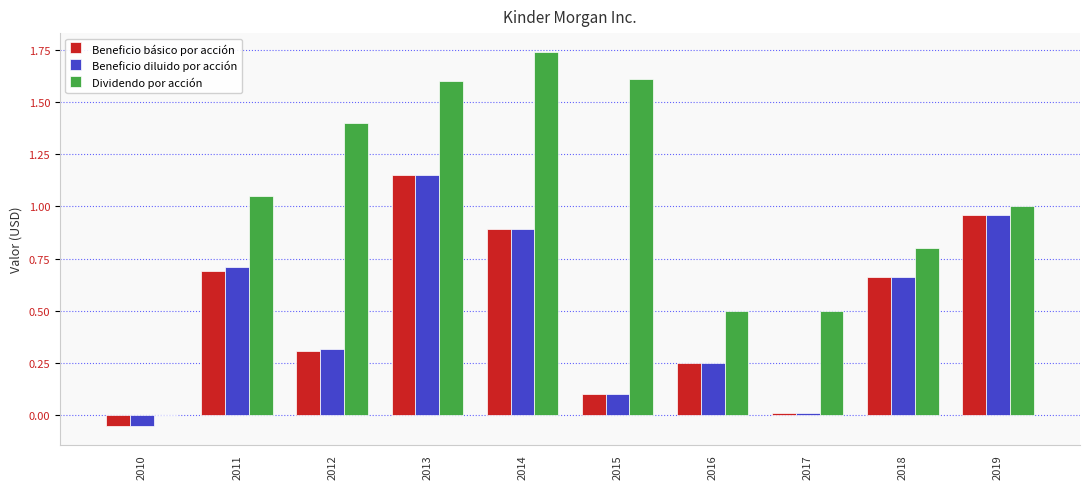

True or false: Beneficio básico por acción has a value of 1.2 at 2011.

False